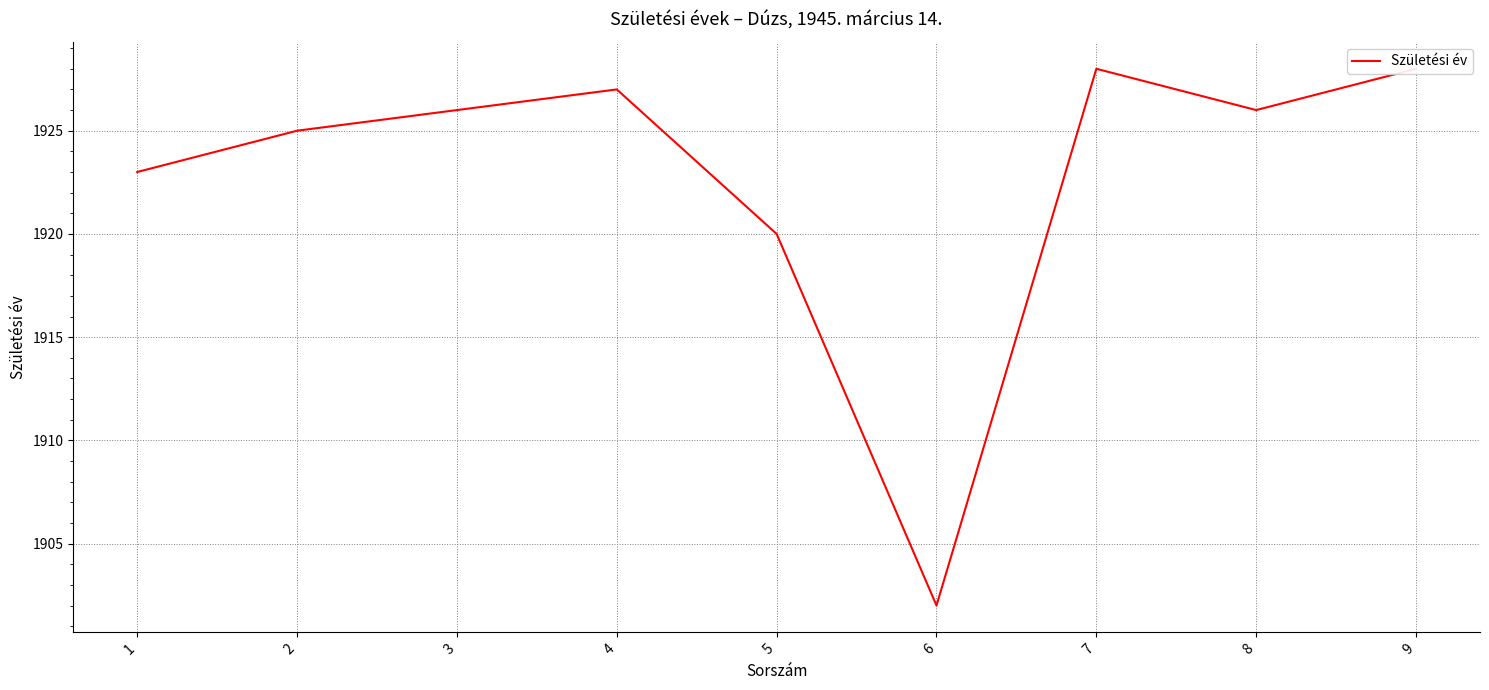

How many interior local valleys (lower than both neighbors) does the data have?

2